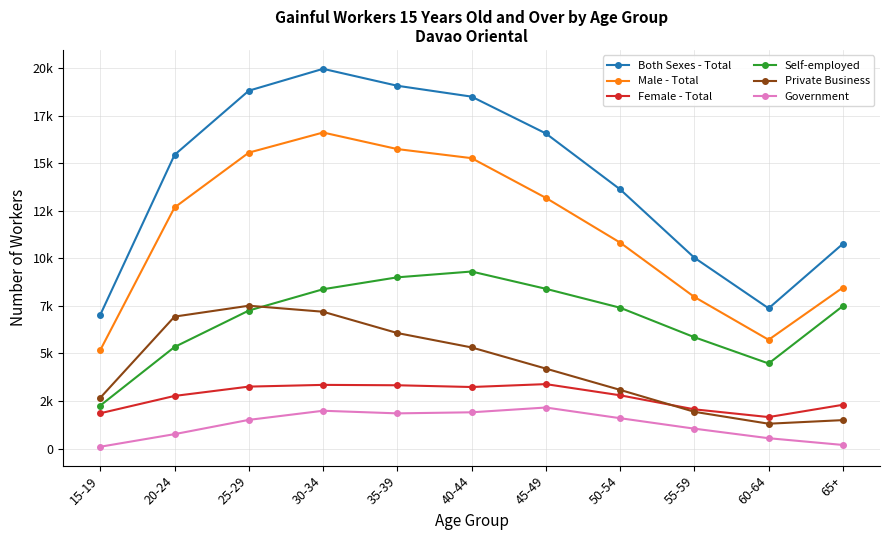

Where is the first local minimum for Both Sexes - Total?

60-64